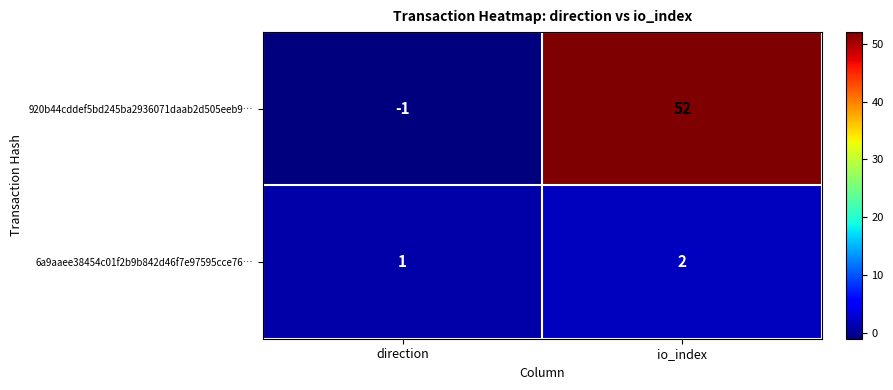

Where is 920b44cddef5bd245ba2936071daab2d505eeb9… nearest to the value 25?

direction